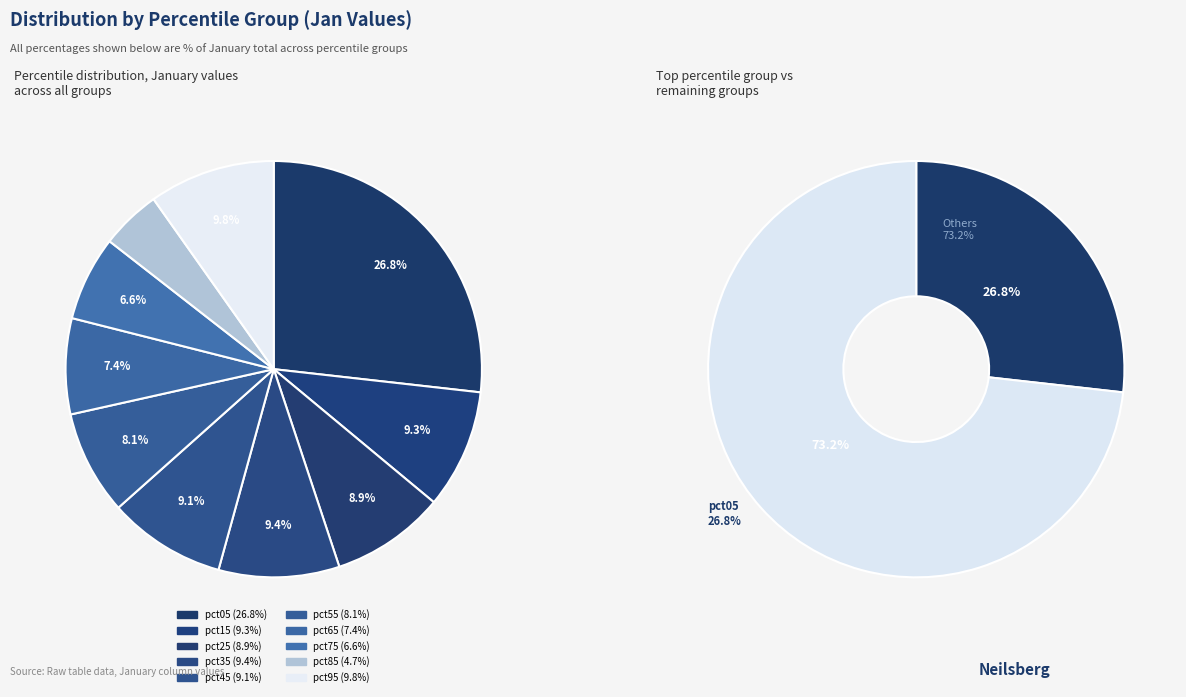

What percentage is NOT represented by pct45?

90.9%